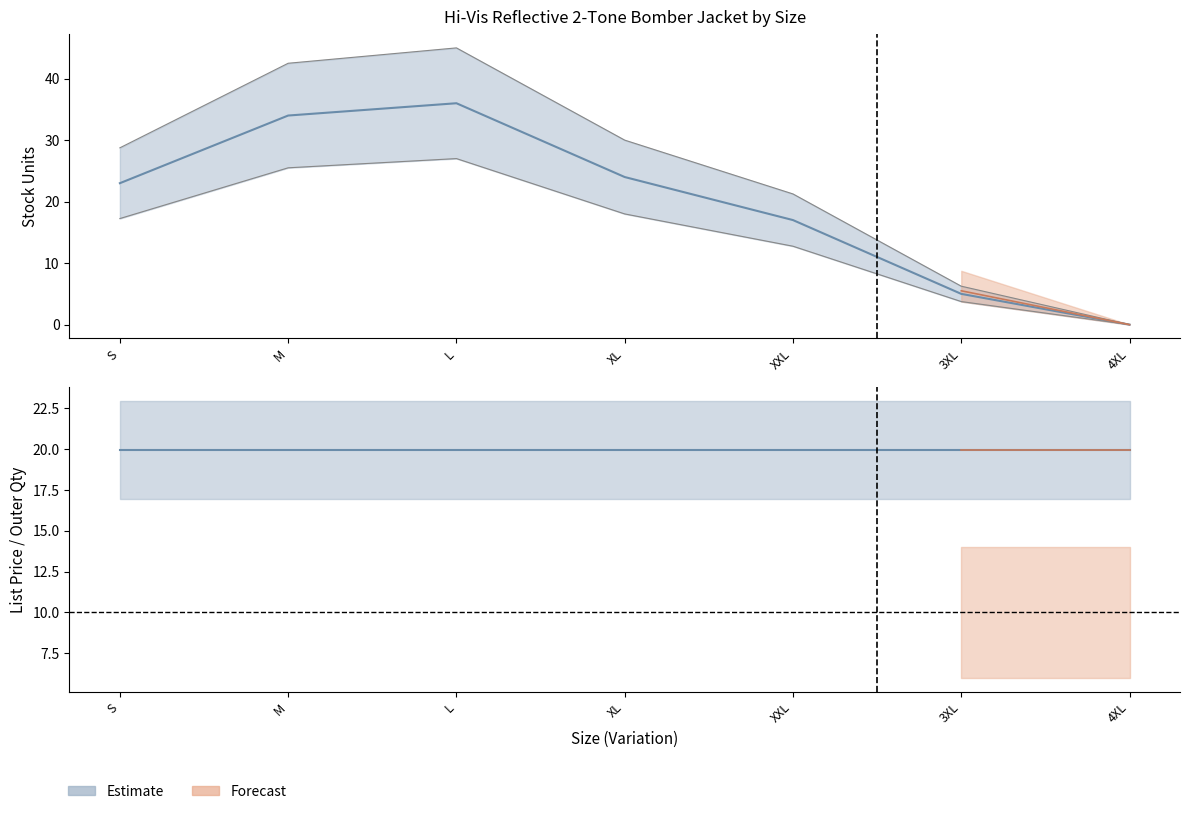

Reading right to left, extract all data points from this chart.

Stock: 0.0	5.0	17.0	24.0	36.0	34.0	23.0
List Price: 19.9	19.9	19.9	19.9	19.9	19.9	19.9
Outer Quantity: 10.0	10.0	10.0	10.0	10.0	10.0	10.0